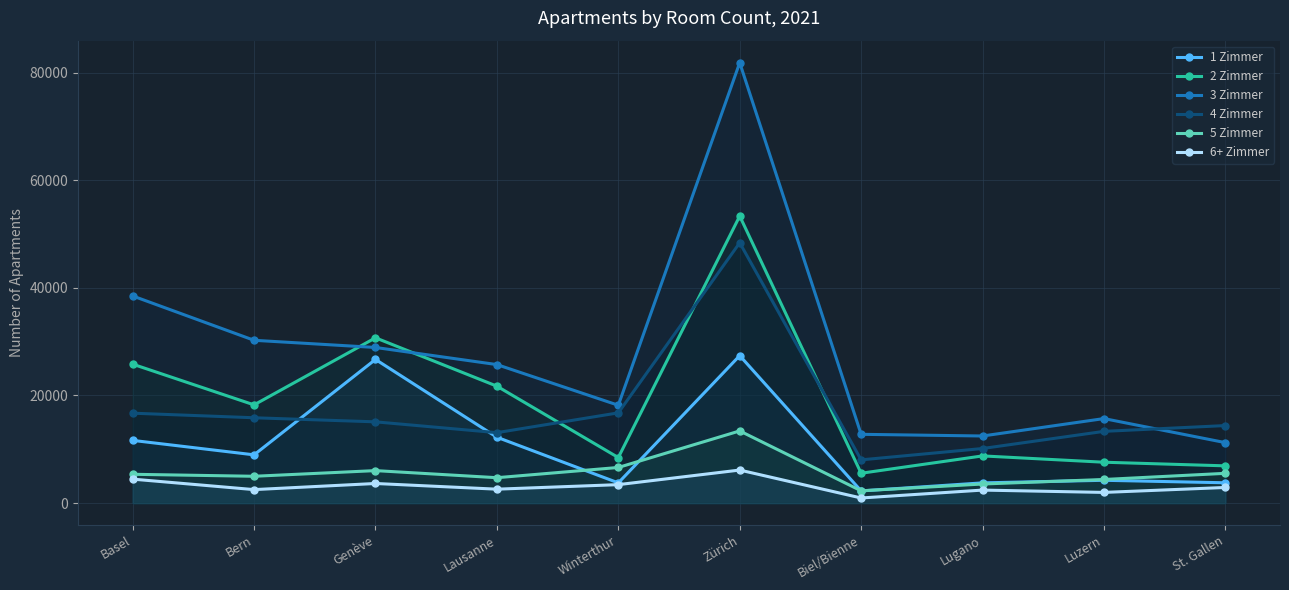

Between Lugano and Biel/Bienne, which is larger?

Lugano